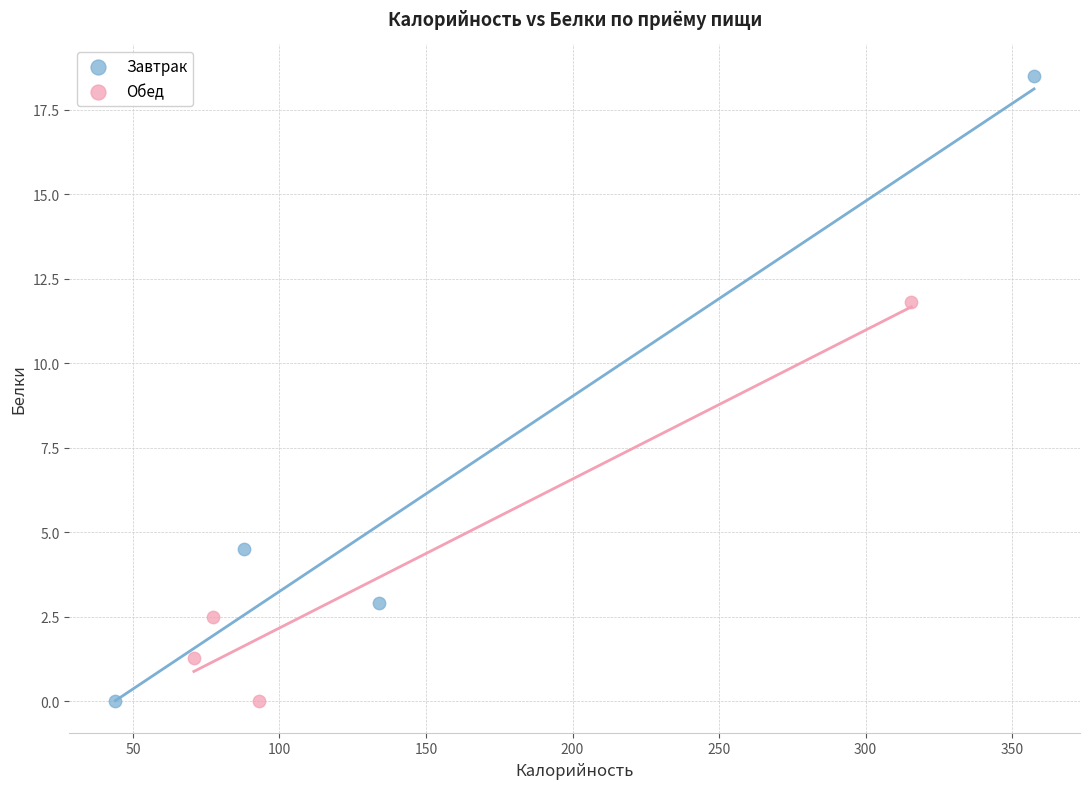

What are all the series names shown in the legend?

Завтрак, Обед